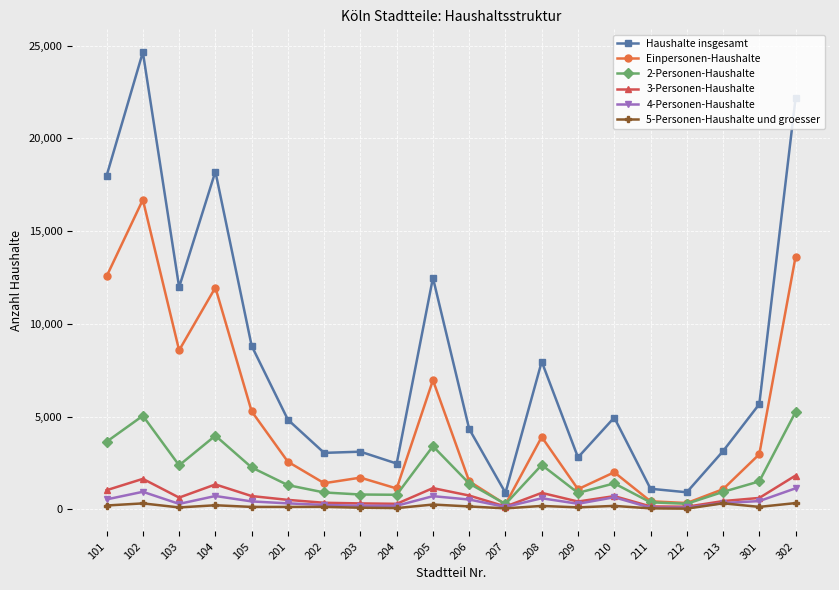

The value of Haushalte insgesamt at 212 is 919. True or false?

True